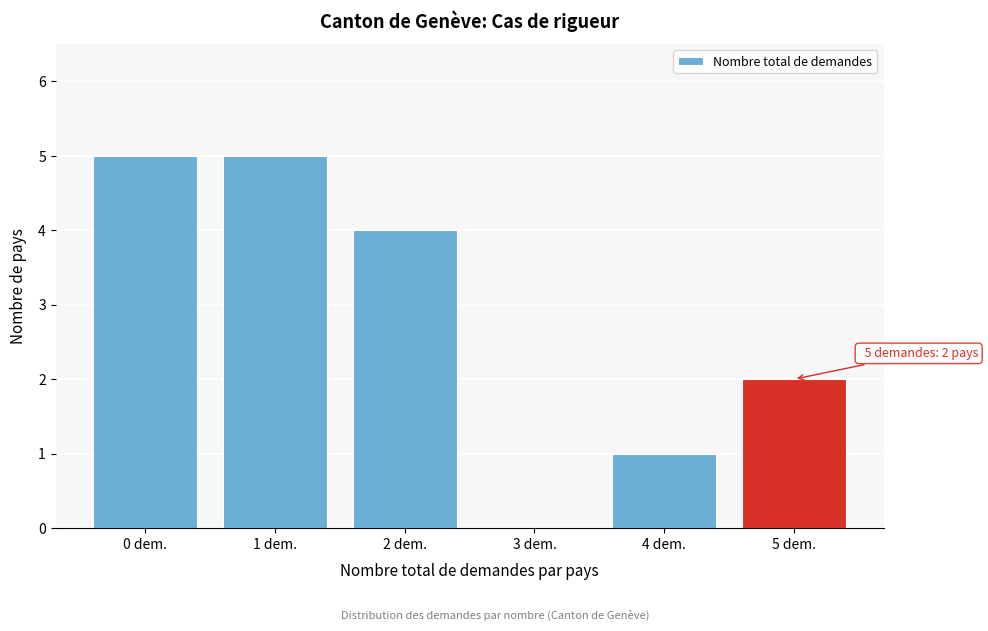

Reading left to right, transcribe all the data shown in this chart.

0 dem.=5	1 dem.=5	2 dem.=4	3 dem.=0	4 dem.=1	5 dem.=2